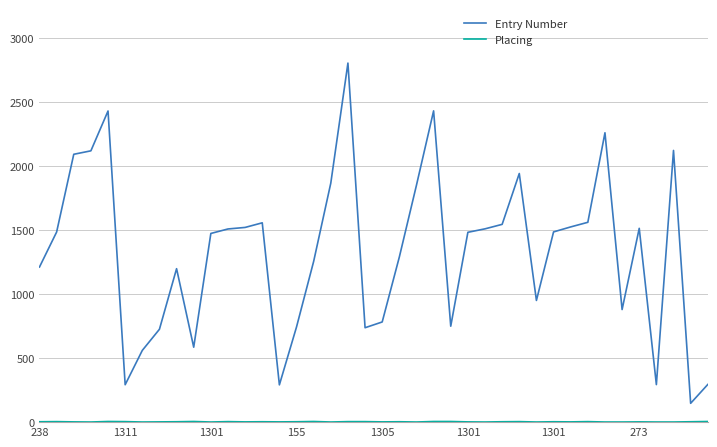

Which series has the widest spread of values?

Entry Number